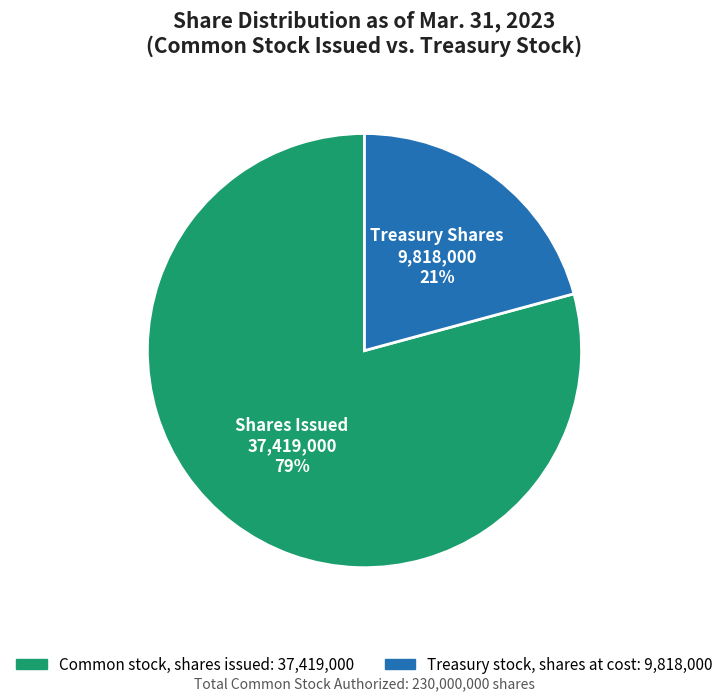

How many segments does this pie chart have?

2